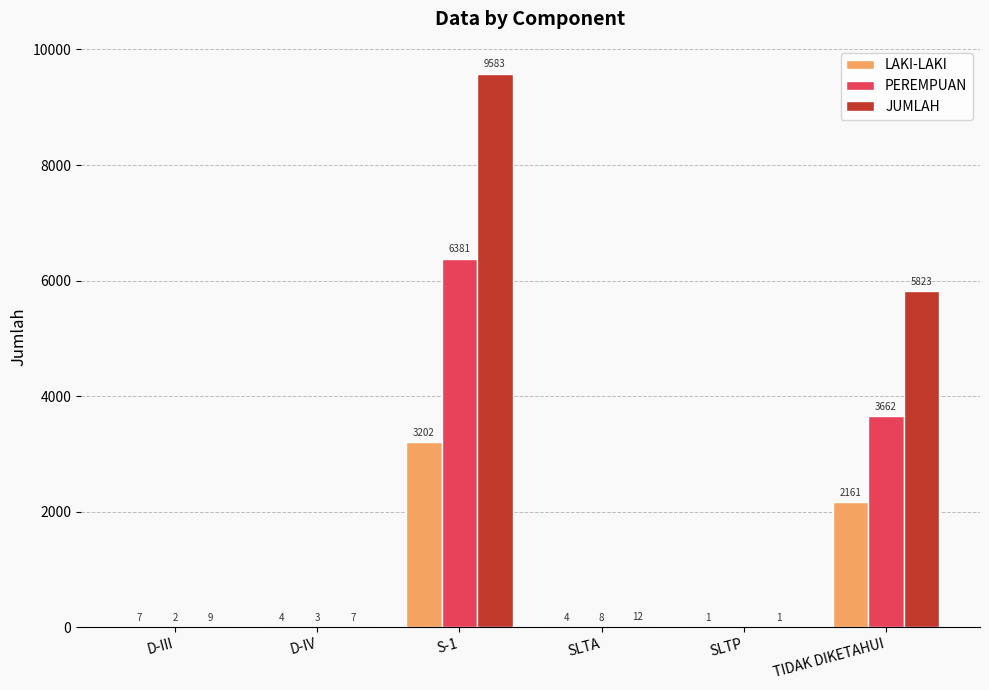

Where is LAKI-LAKI nearest to the value 1601?

TIDAK DIKETAHUI